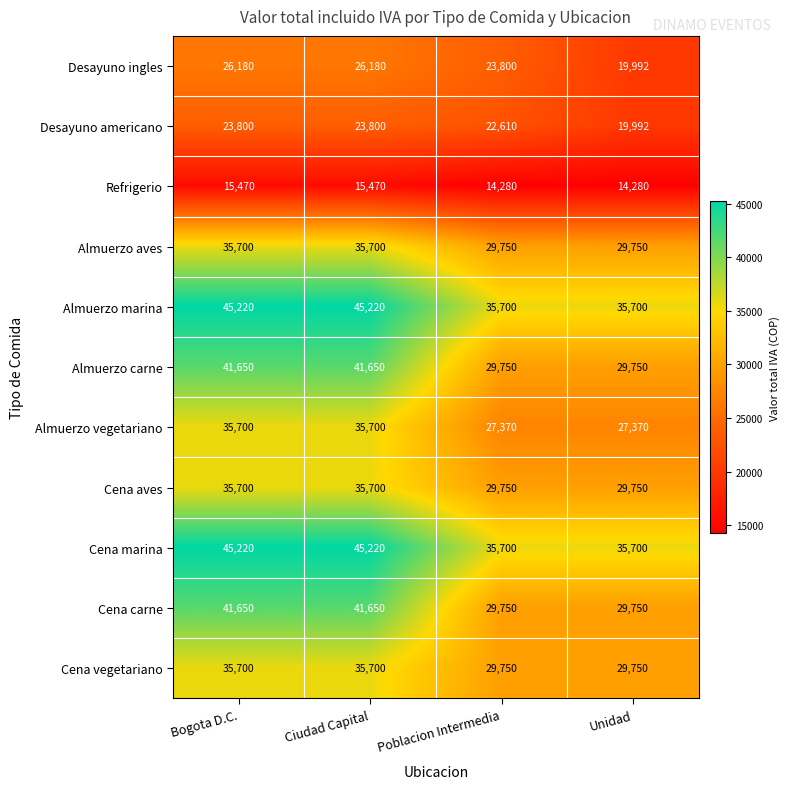

Is it true that Cena carne equals 47910 at Poblacion Intermedia?

False